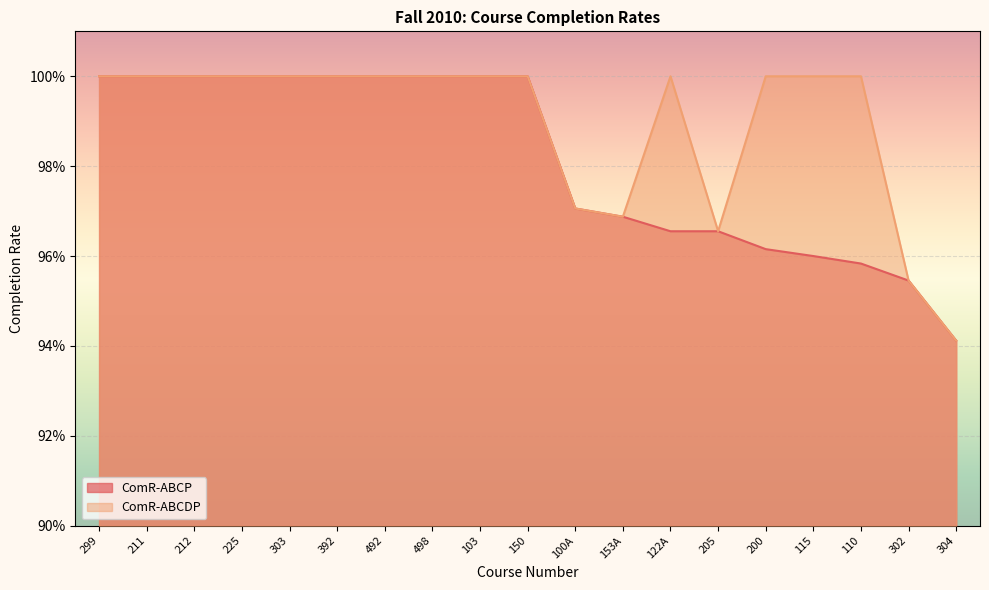

How many lines are shown in the chart?

2